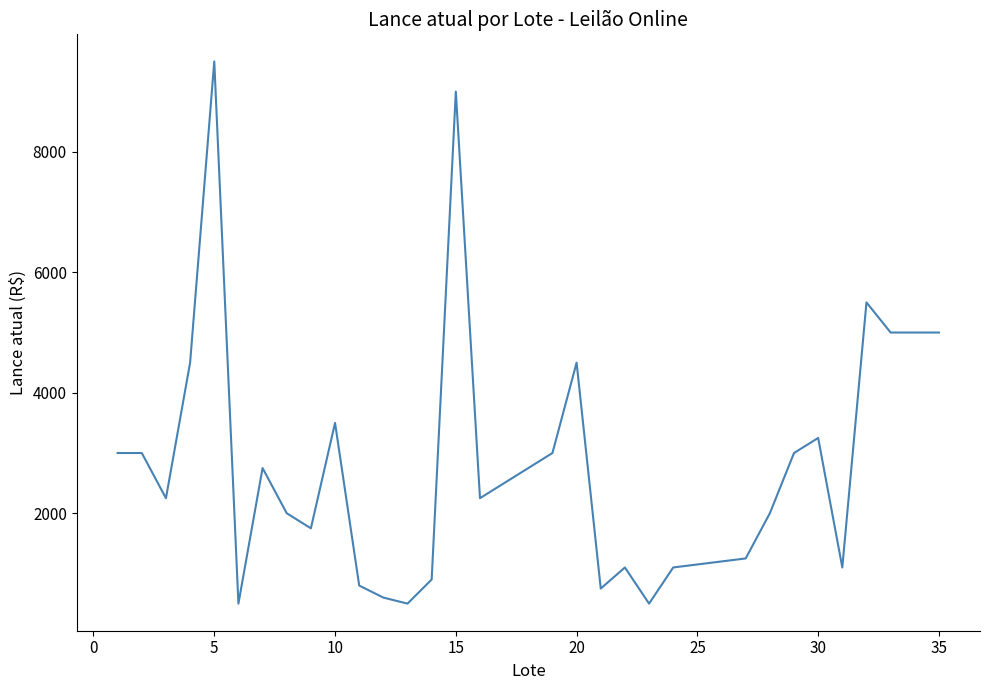

How many values are below 2250?

14